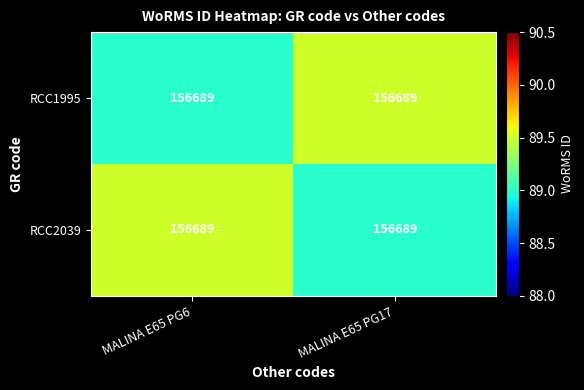

Reading right to left, transcribe all the data shown in this chart.

RCC1995: MALINA E65 PG17=156689.0	MALINA E65 PG6=156689.0
RCC2039: MALINA E65 PG17=156689.0	MALINA E65 PG6=156689.0